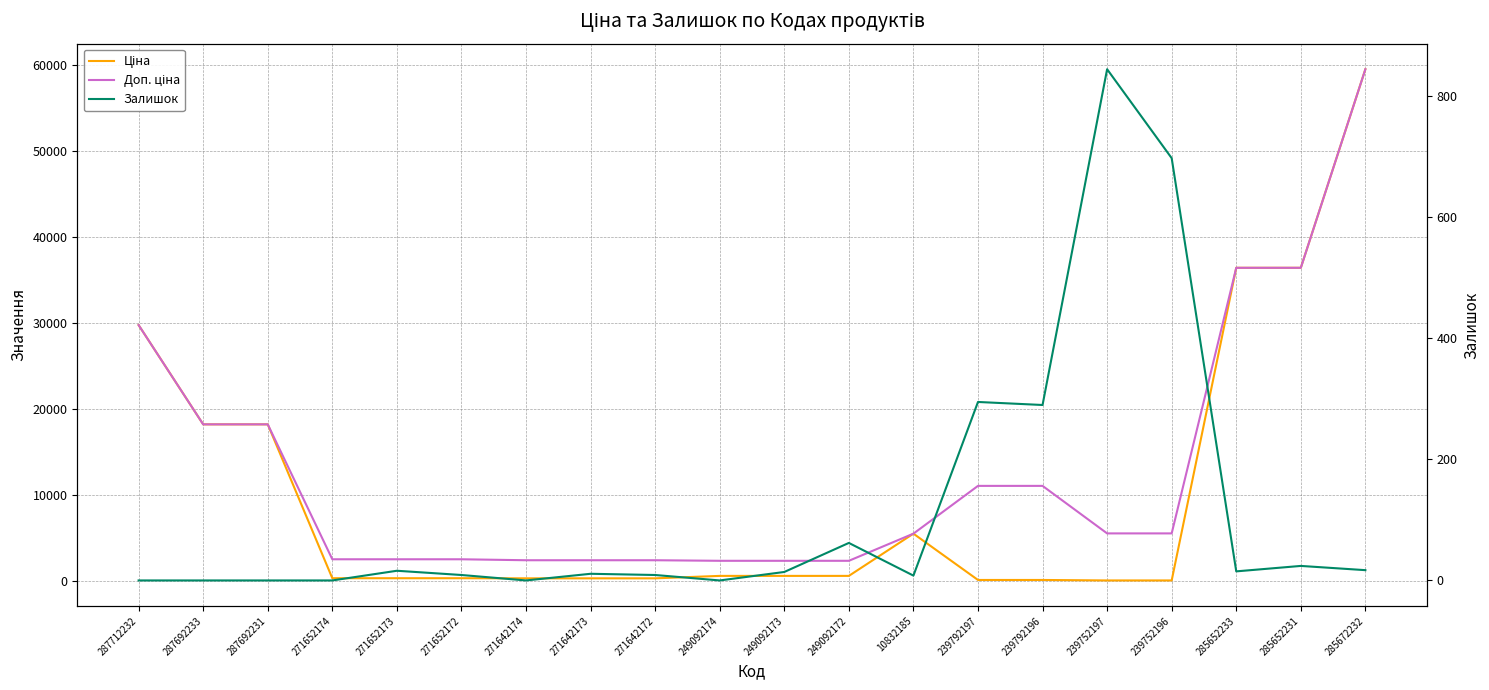

Does the chart have visible grid lines?

Yes